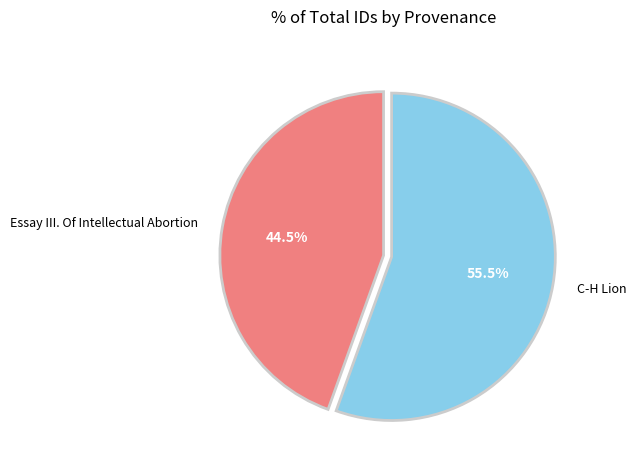

Which category has the smallest portion of the pie?

Essay III. Of Intellectual Abortion